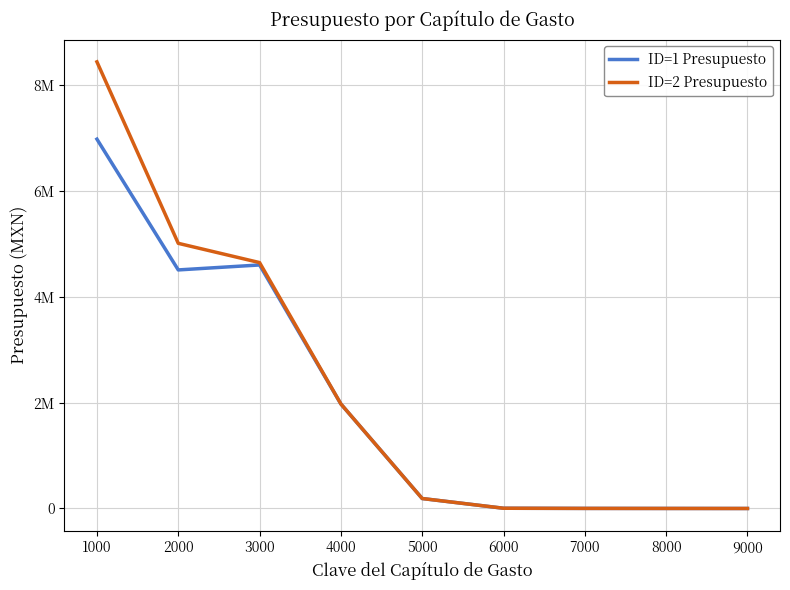

What is the difference between the ID=2 Presupuesto values at 7000 and 5000?

186656.0